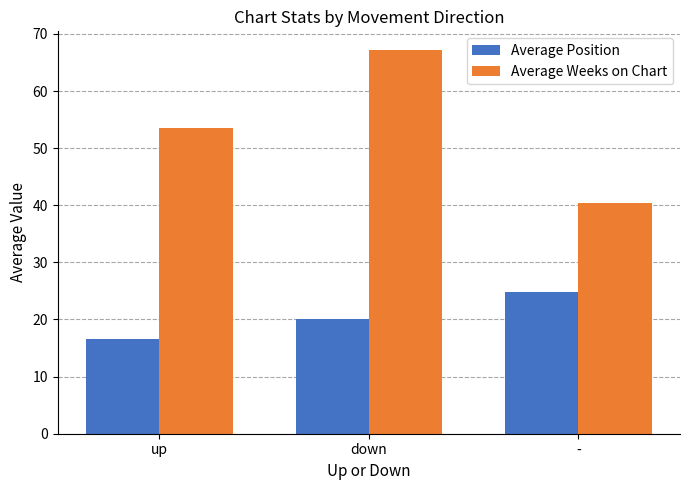

What is the difference between the maximum and minimum values in the Average Weeks on Chart series?

26.7